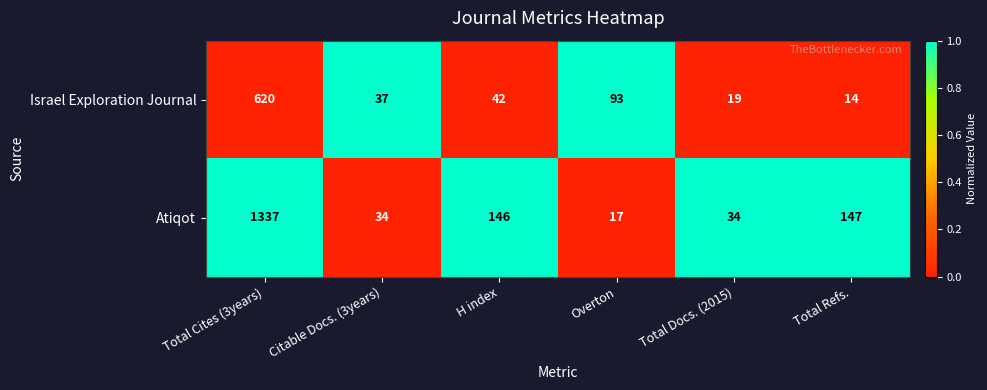

Which category has the lowest value across all series?

Total Refs.